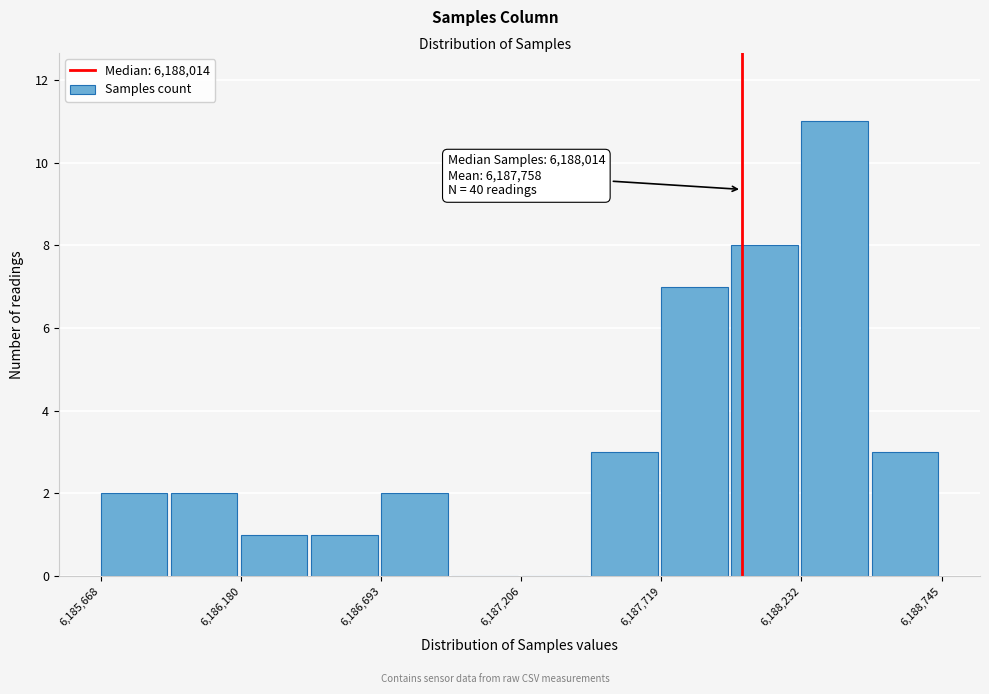

Read against the x-axis, roughly where is the centre of the tallest bar?

6188400